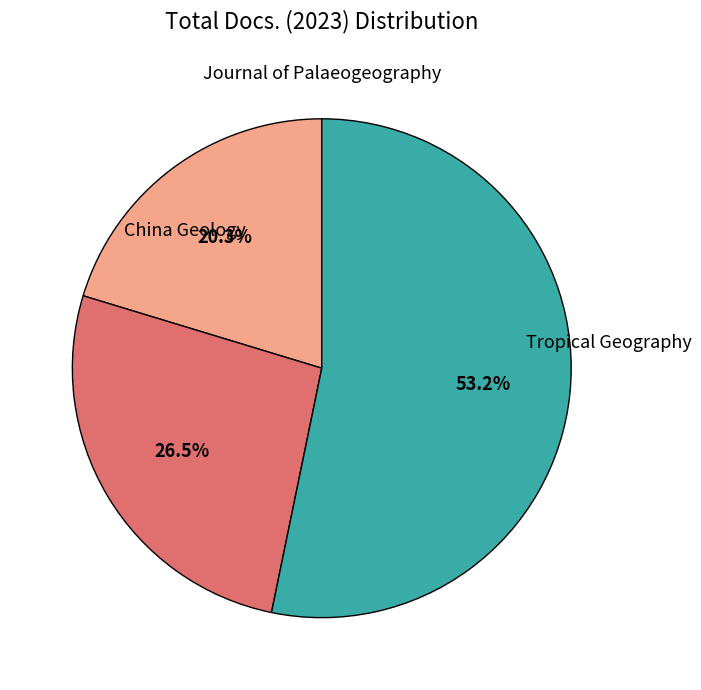

How many segments does this pie chart have?

3